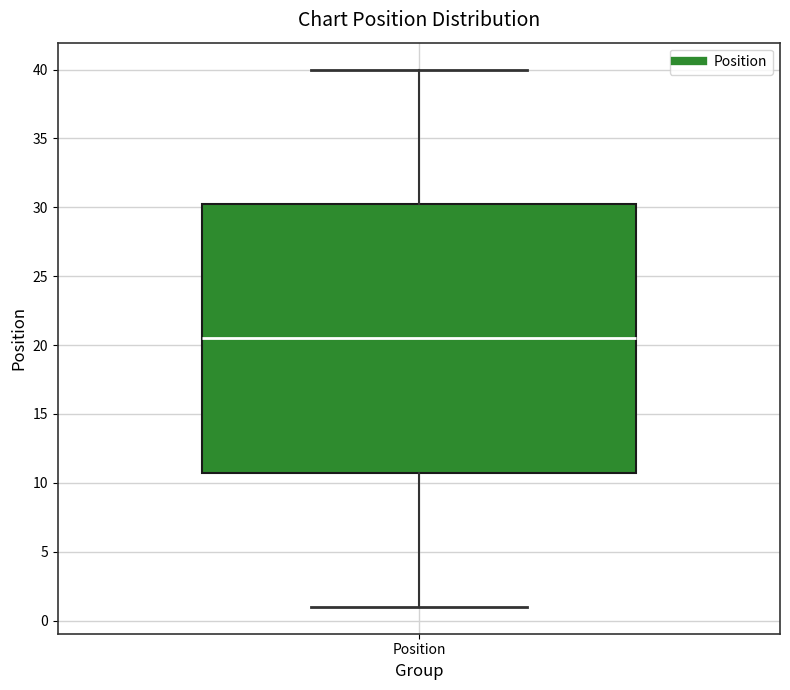

Read this box plot against the y-axis: the position of the median line, the range covered by the box, and the ends of both whiskers. The values are not printed on the chart, so give them approximately, as read against the axis.

median 20.5, box 11.0 to 30.5, whiskers 1.0 to 40.0